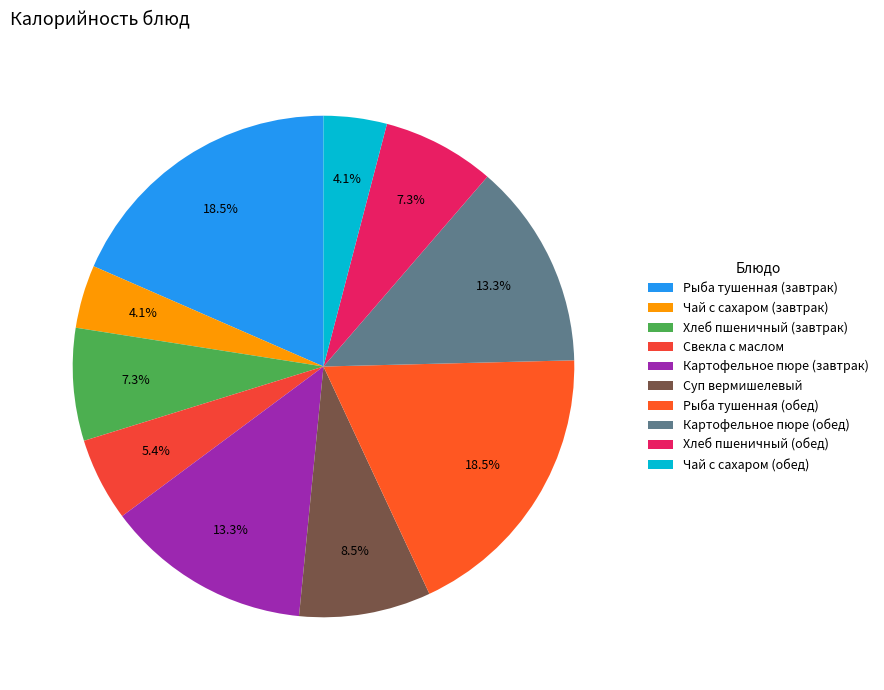

How many slices are in this pie chart?

10